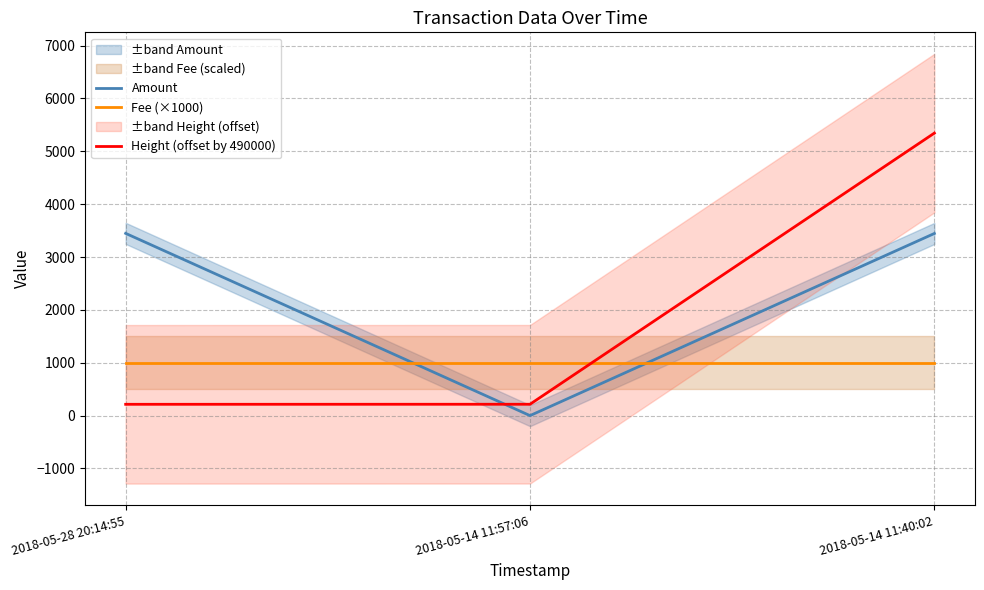

What is the label of the 1st point from the right?

2018-05-14 11:40:02